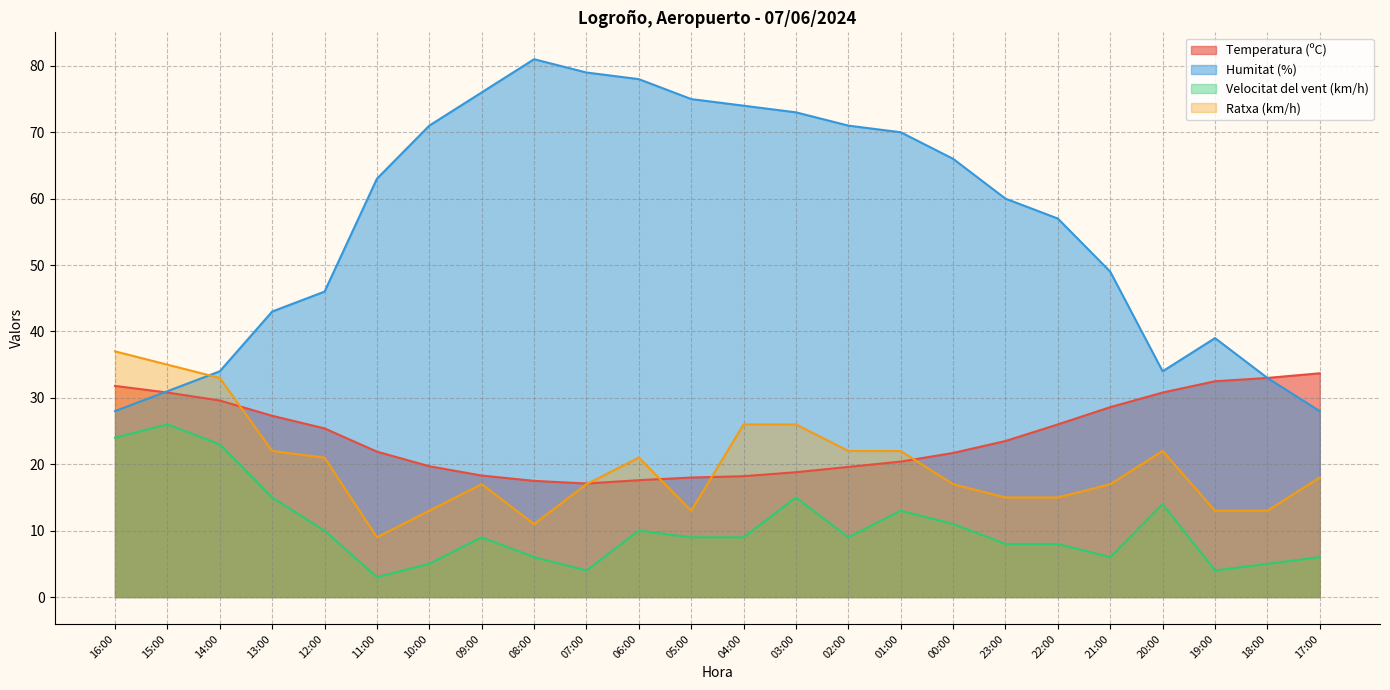

What is the difference between the maximum and minimum values in the Ratxa (km/h) series?

28.0